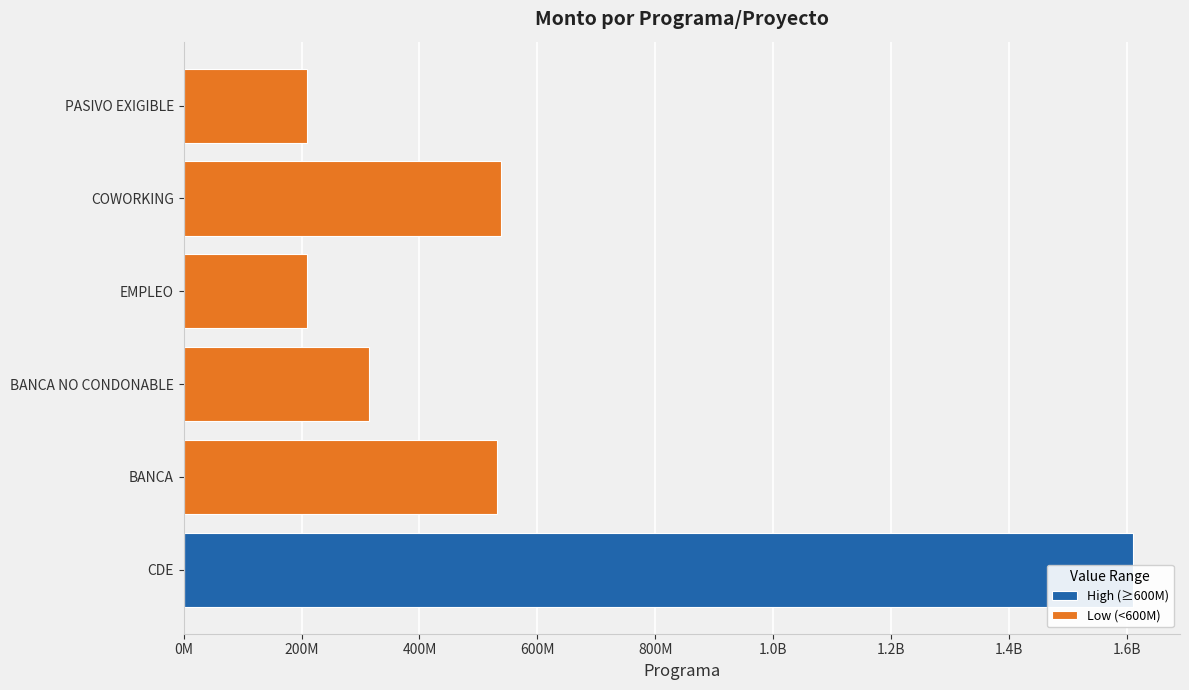

Is the value of Low (<600M) at BANCA NO CONDONABLE greater than the value of High (≥600M) at EMPLEO?

Yes